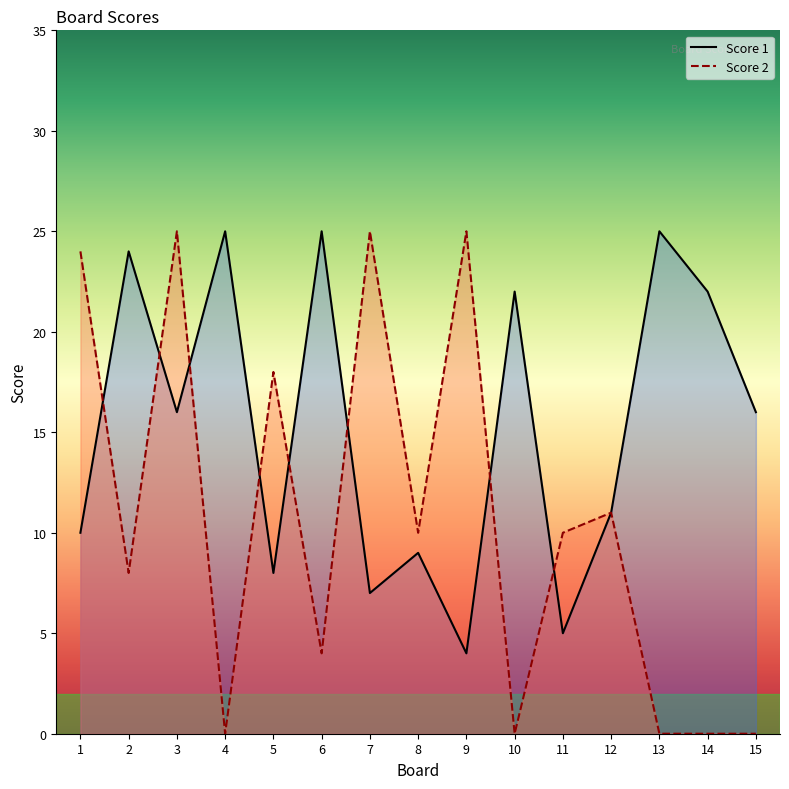

At which label is Score 1 closest to 14?

3